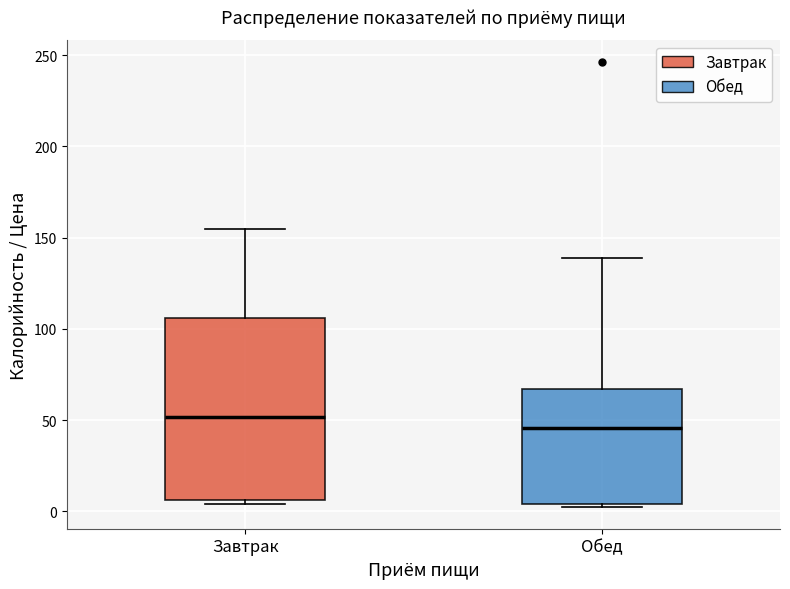

Which box's median line is the lowest?

Обед